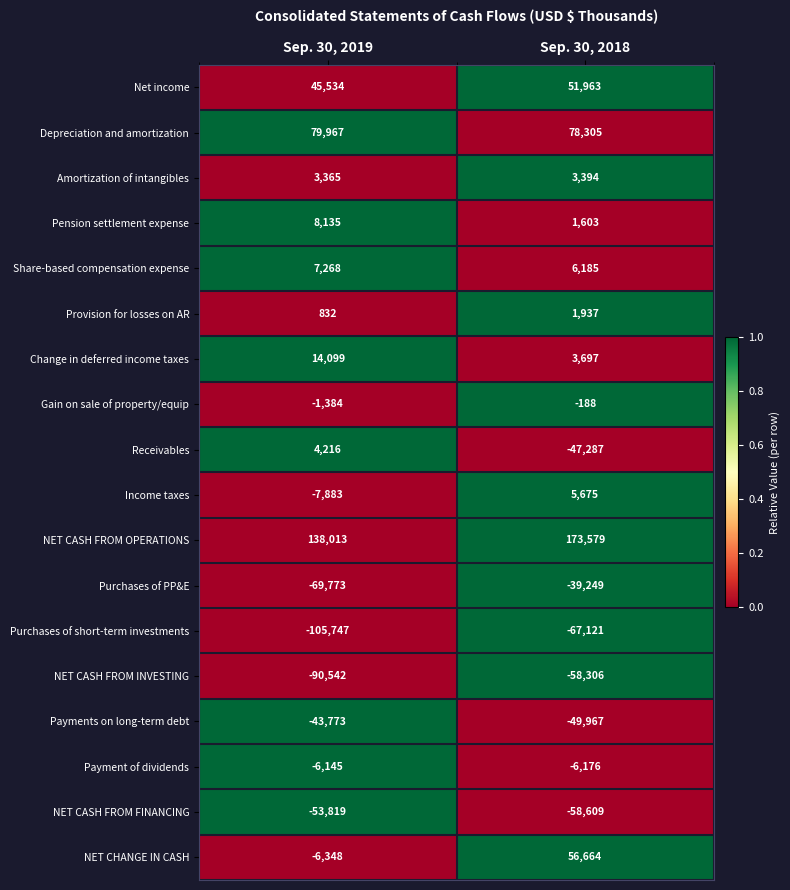

Which category has the lowest value across all series?

Sep. 30, 2019